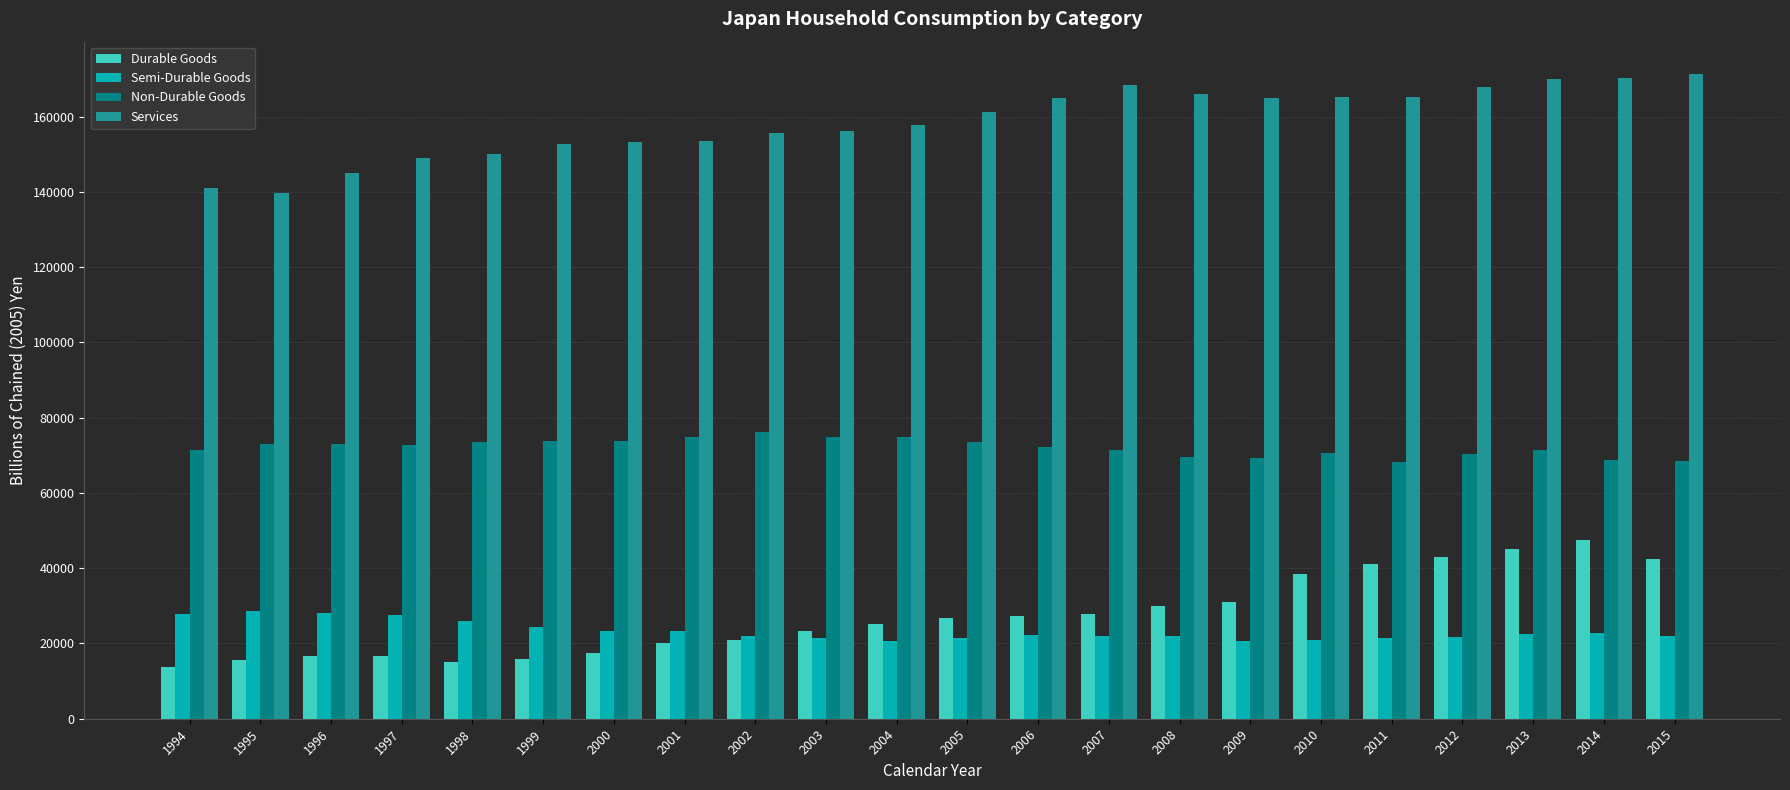

Is the value of Non-Durable Goods at 1995 greater than the value of Durable Goods at 2014?

Yes